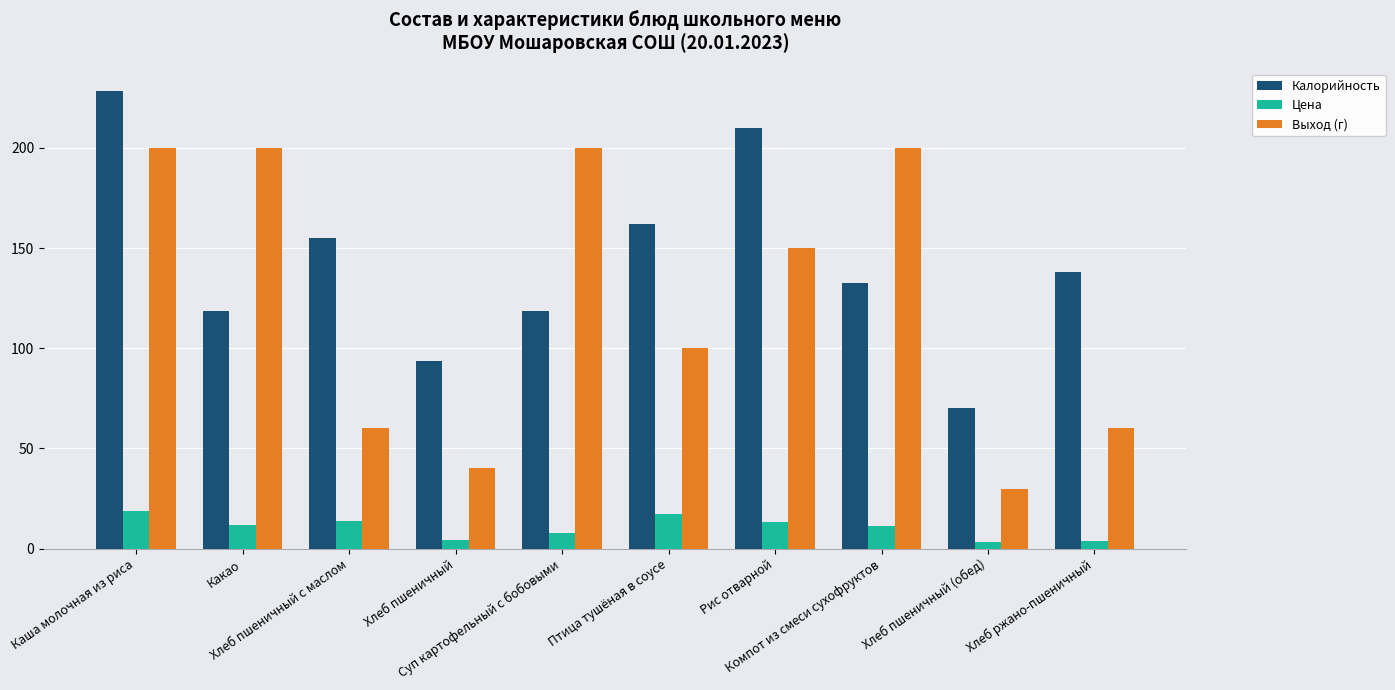

At Хлеб пшеничный (обед), list the series in order from smallest to largest.

Цена, Выход (г), Калорийность